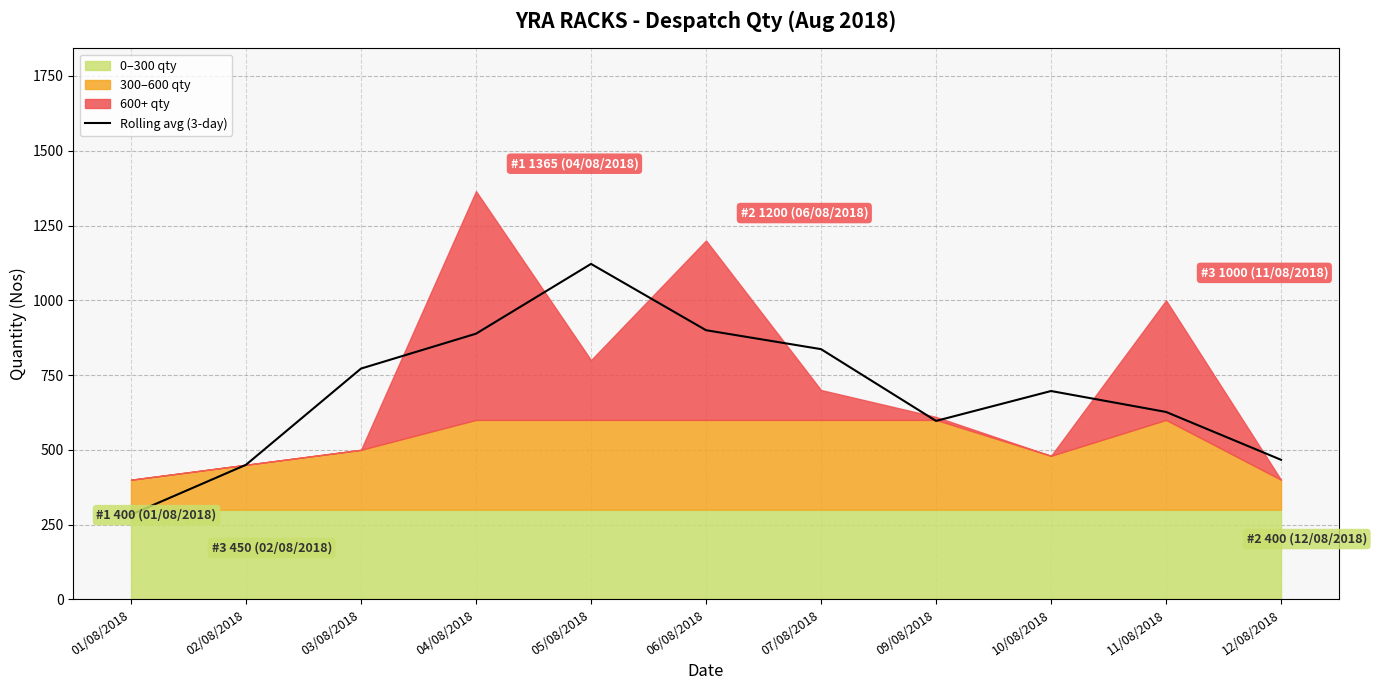

What is the sum of all values?

7638.3